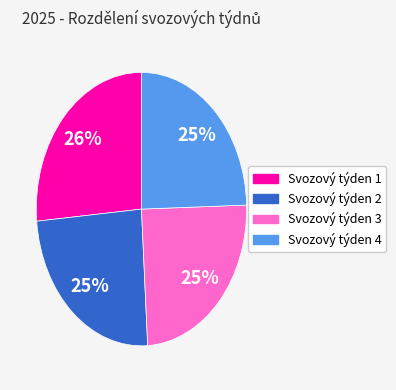

Is the sum of Svozový týden 3 and Svozový týden 4 greater than half?

No